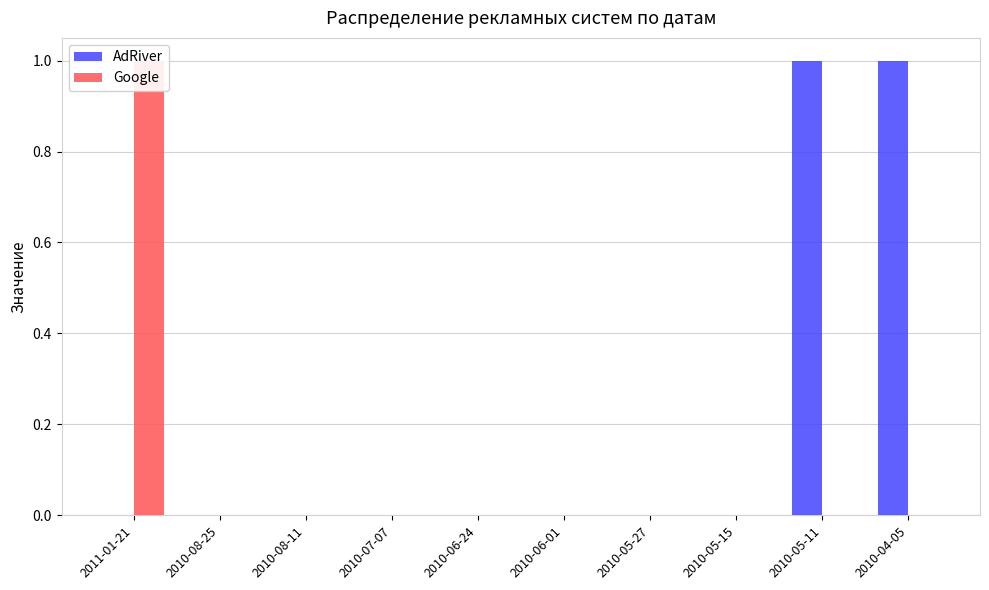

How many groups of bars are there?

10